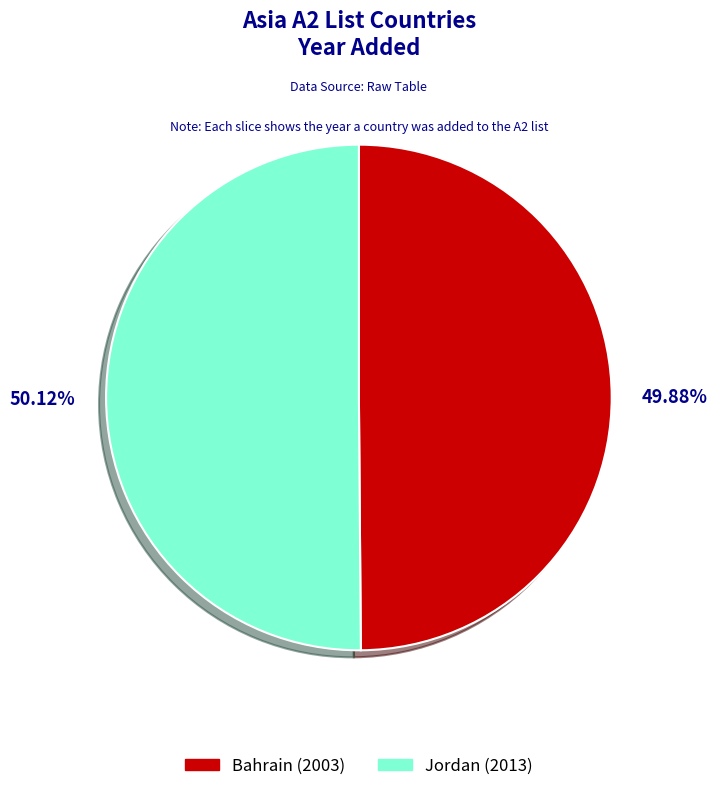

To the nearest percent, what percentage of the pie is Bahrain?

50%